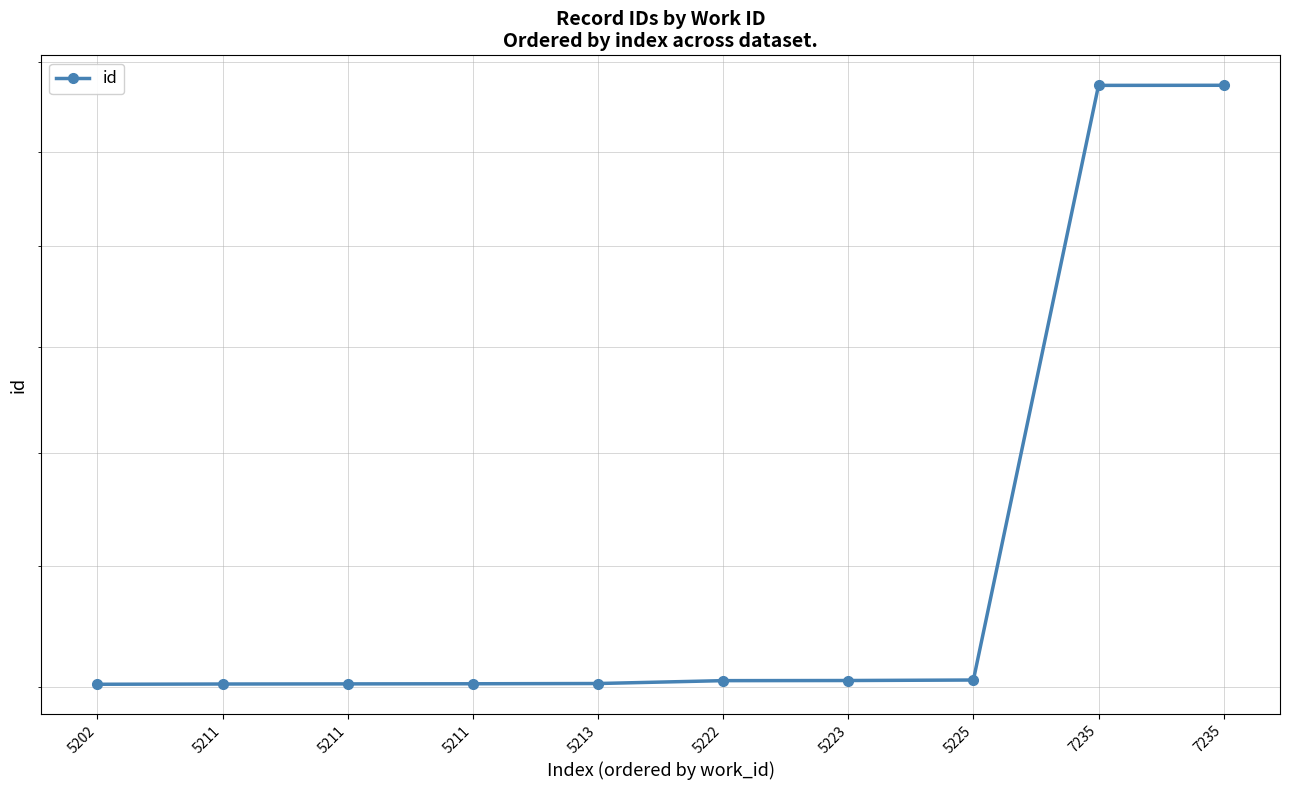

How many series are shown in this chart?

1